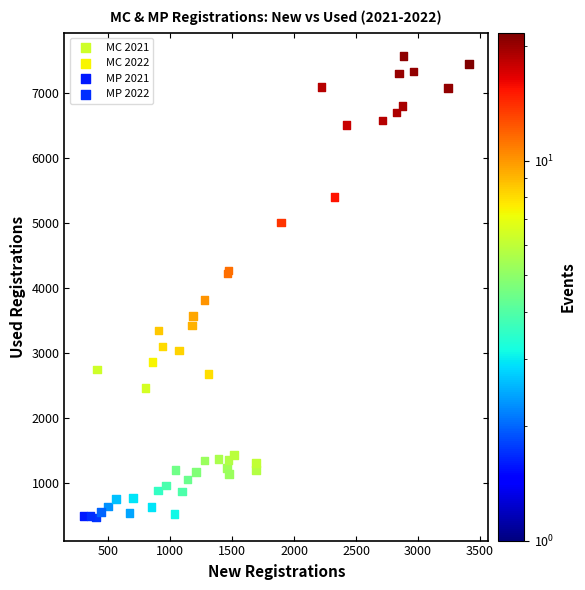

Which series has the widest spread of Y values?

MC 2022